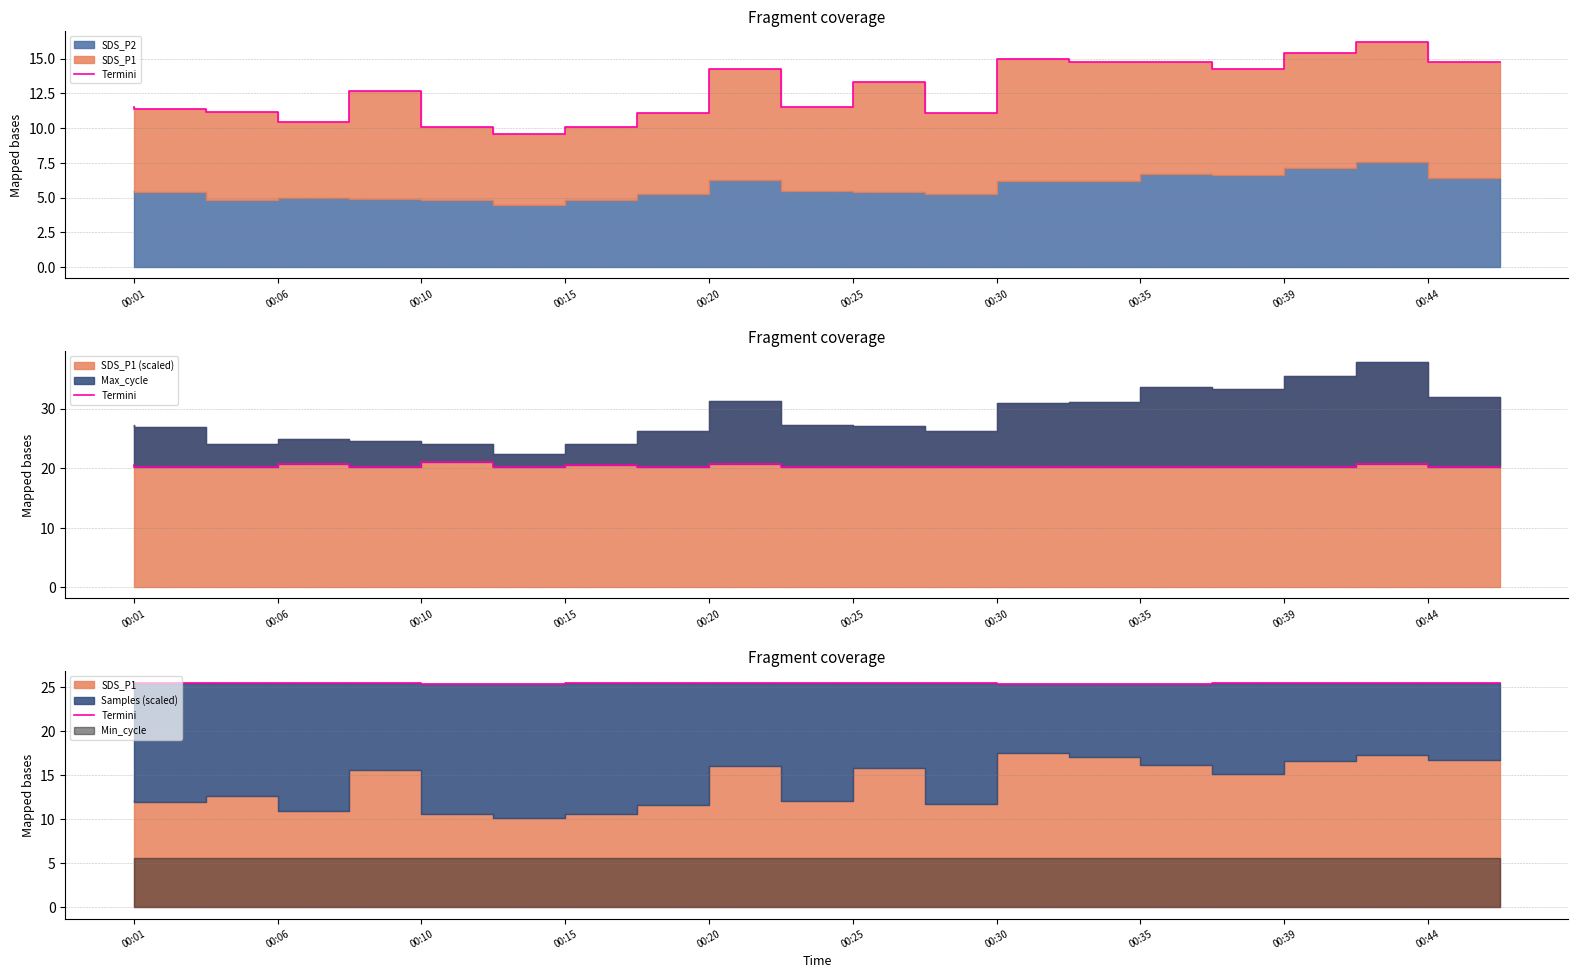

Is it true that the value at 00:44 is 25.5?

True